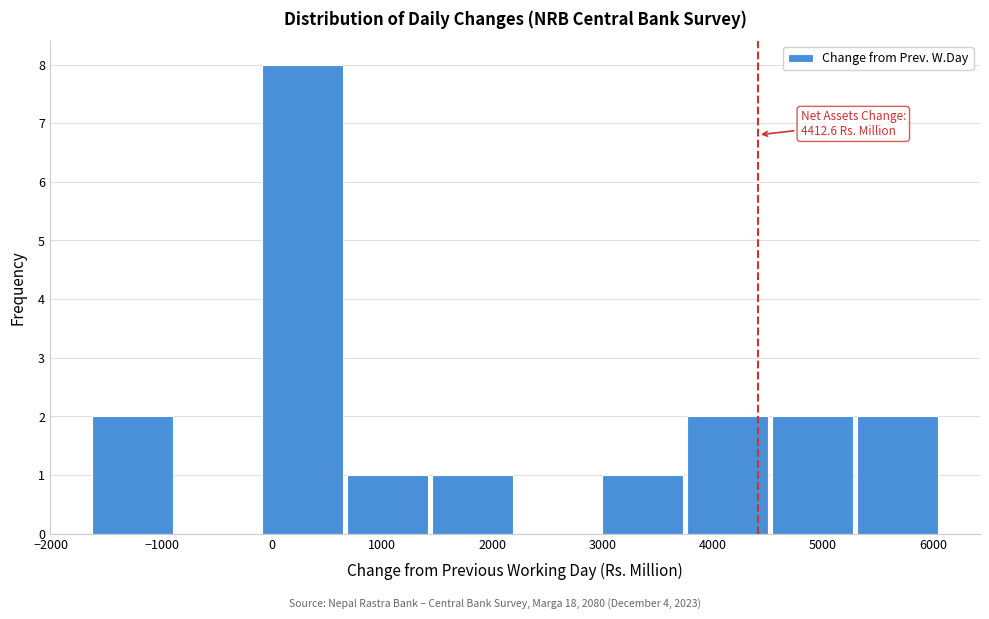

Over which range of the x-axis is the bar tallest?

-100 to 700